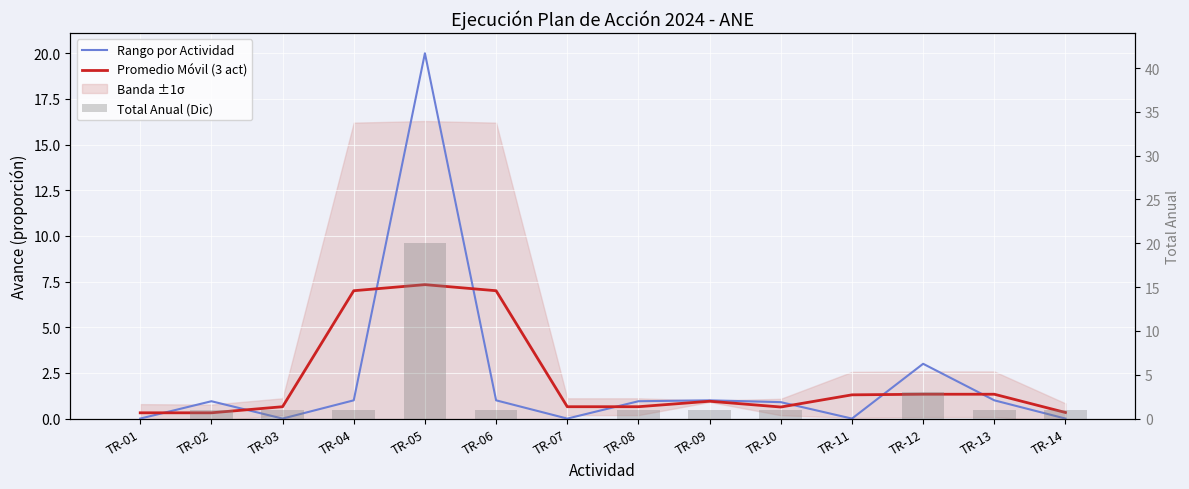

Which has a higher value, TR-05 or TR-04?

TR-05